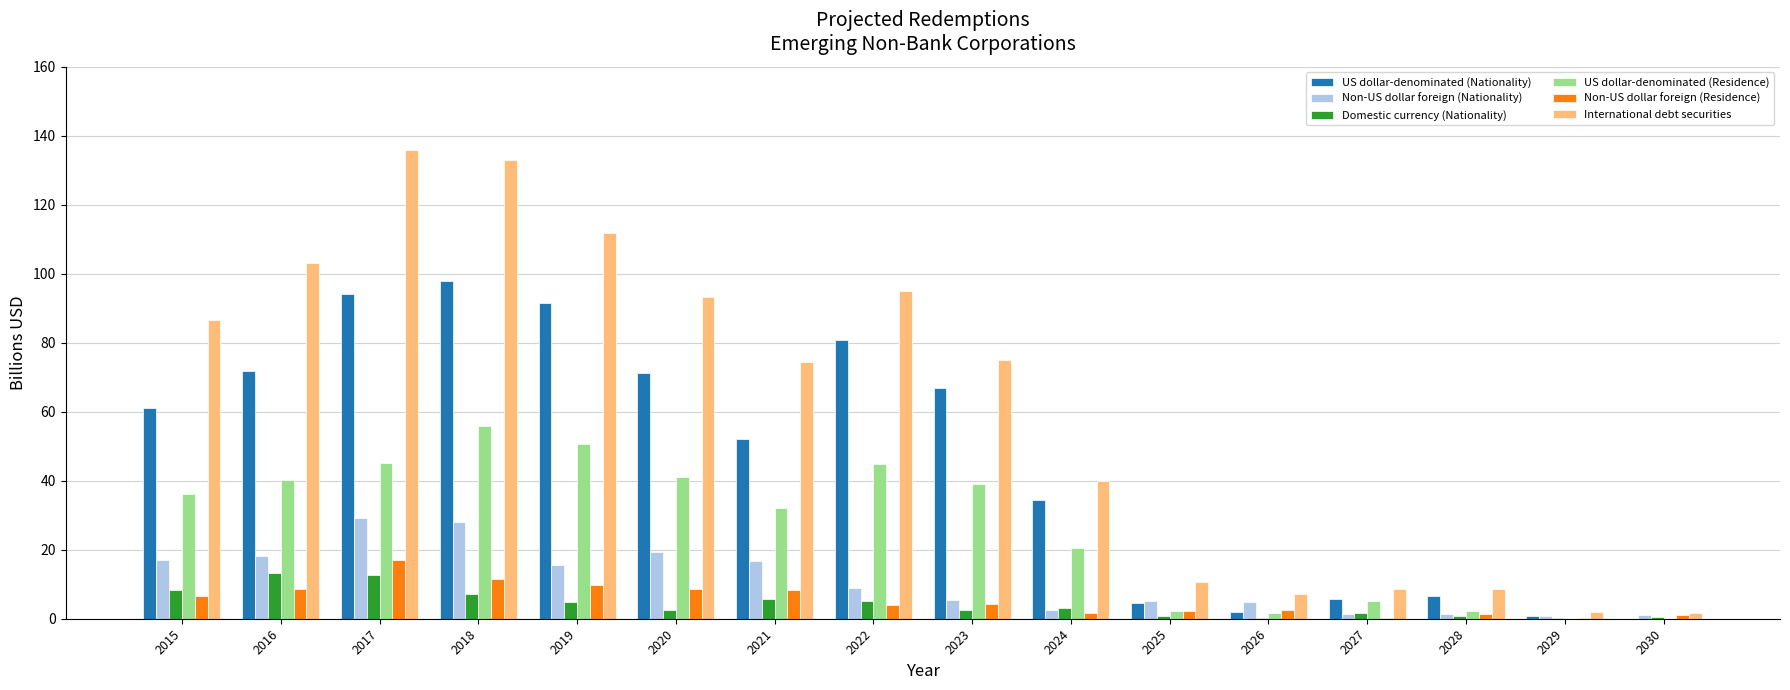

True or false: International debt securities has a value of 7.1 at 2026.

True